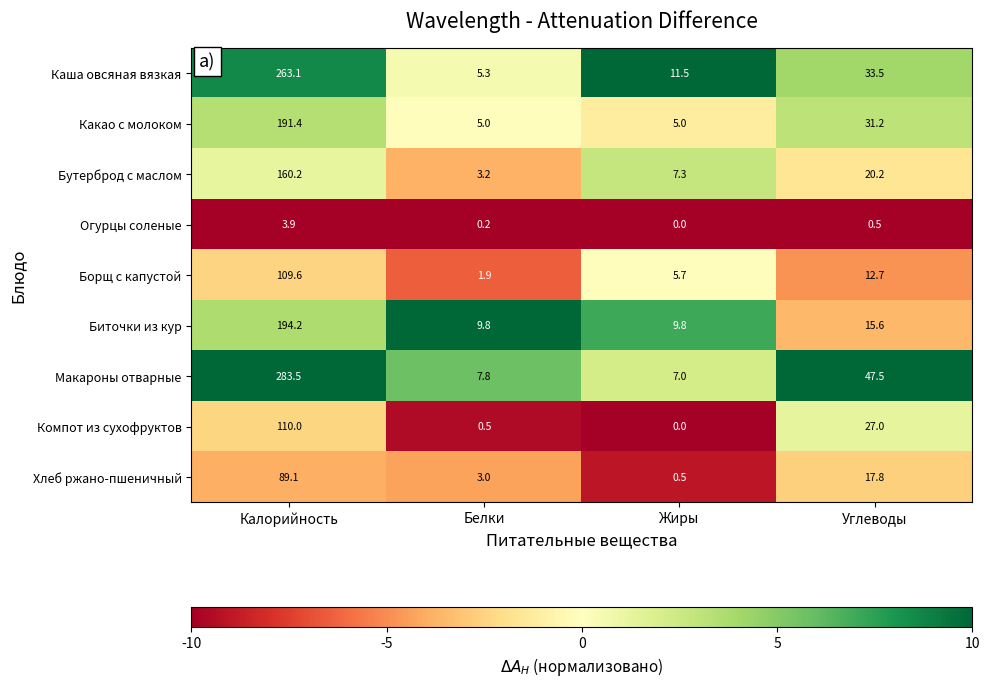

Which series has the largest total across all categories?

Макароны отварные